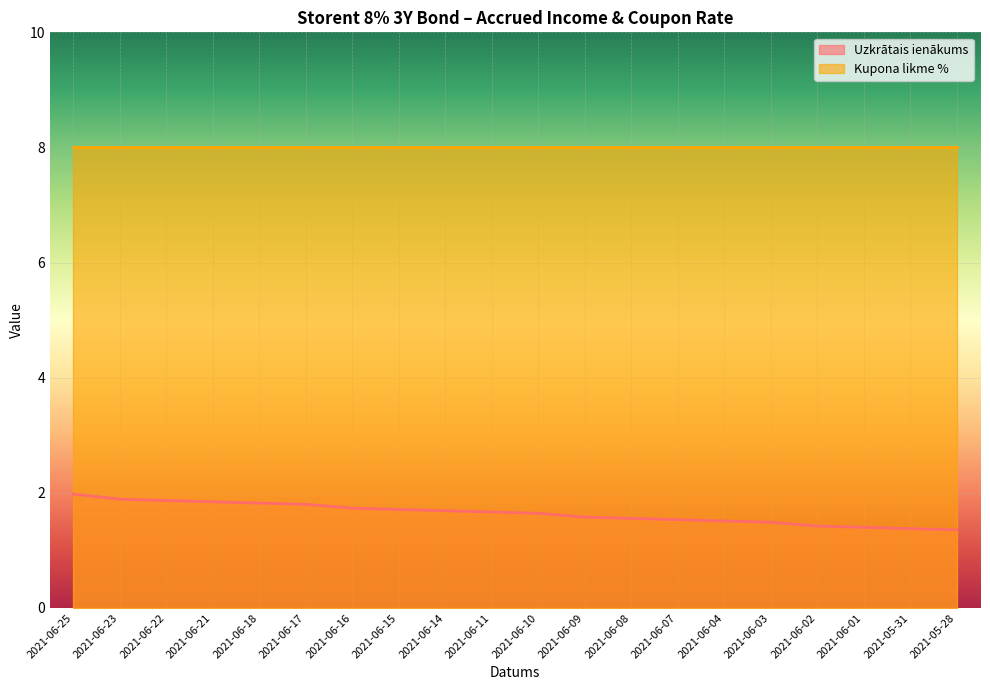

Between 2021-06-09 and 2021-06-11, which is larger?

2021-06-11